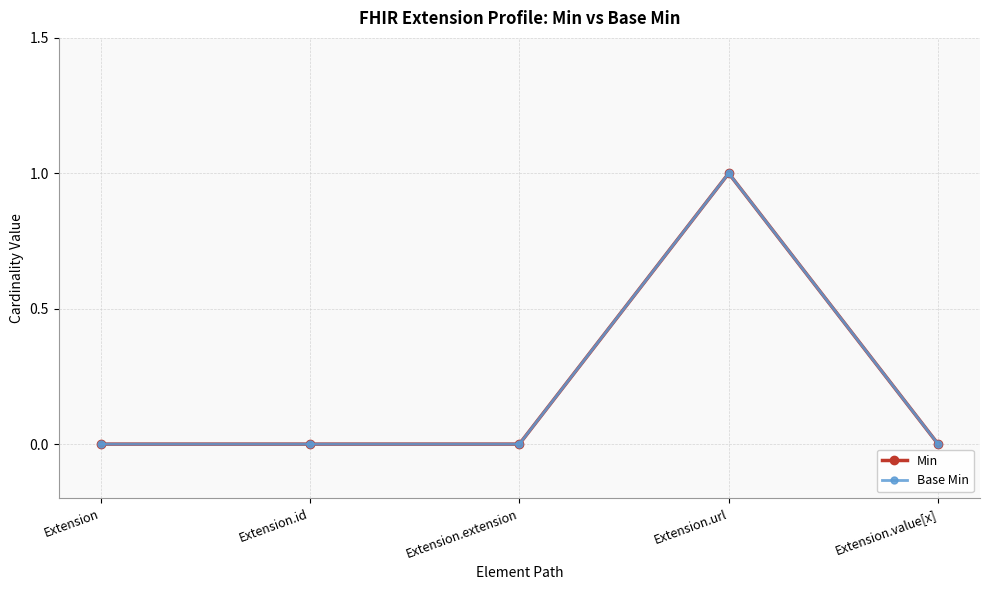

Does the chart have visible grid lines?

Yes